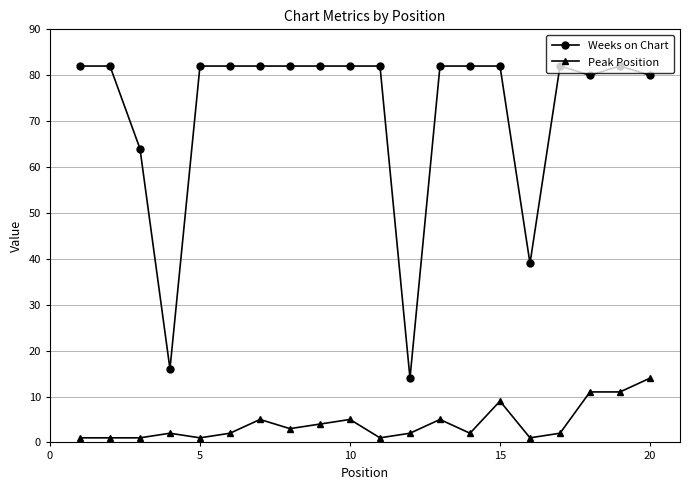

List the series in order of their peak value, highest first.

Weeks on Chart, Peak Position